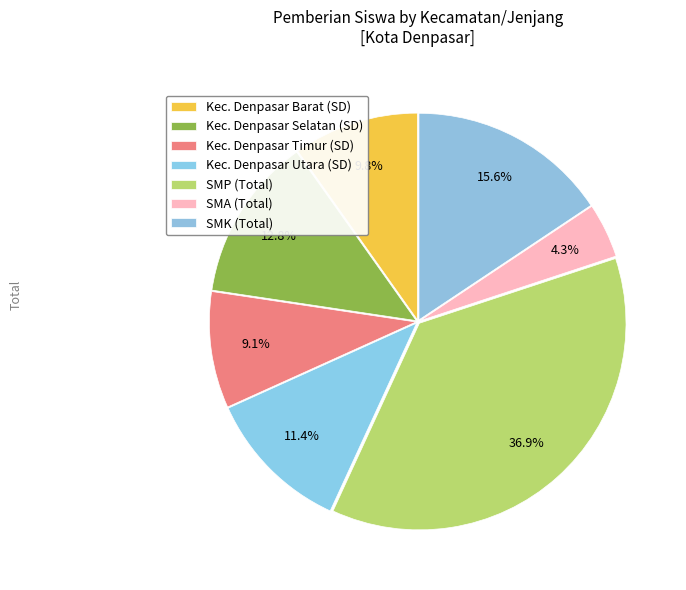

Is there a majority slice in this chart?

No